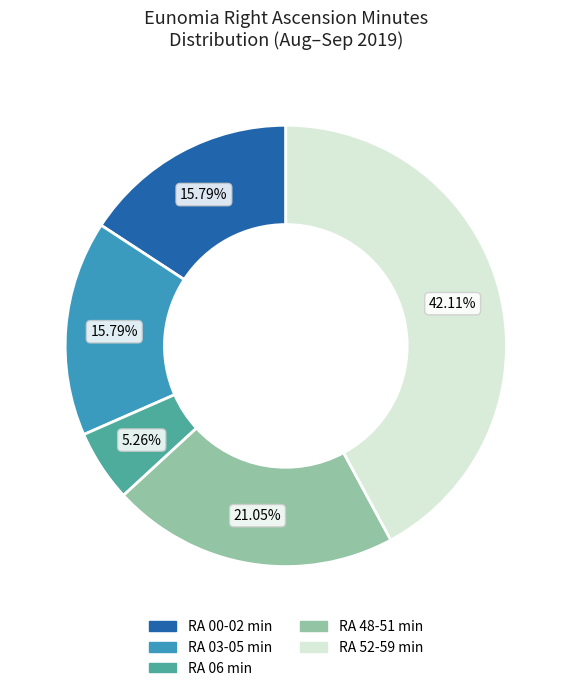

Is there a majority slice in this chart?

No